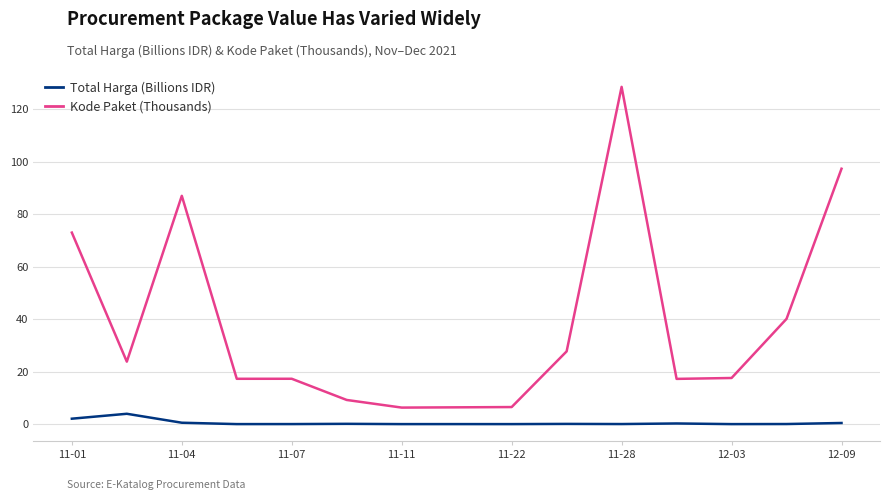

True or false: Kode Paket (Thousands) and Total Harga (Billions IDR) cross at least once.

False